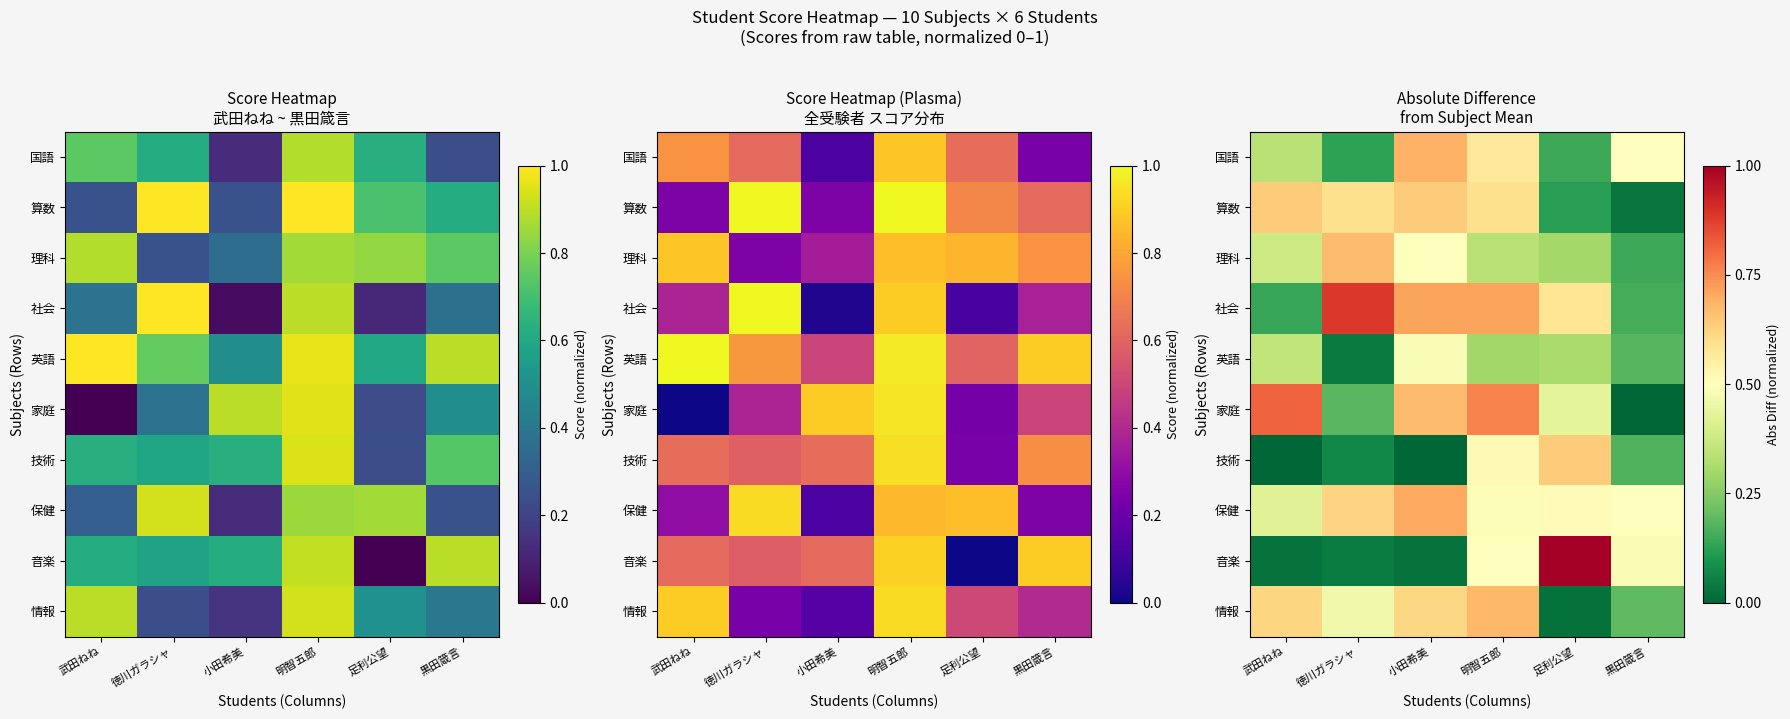

How many categories are shown in the chart?

6